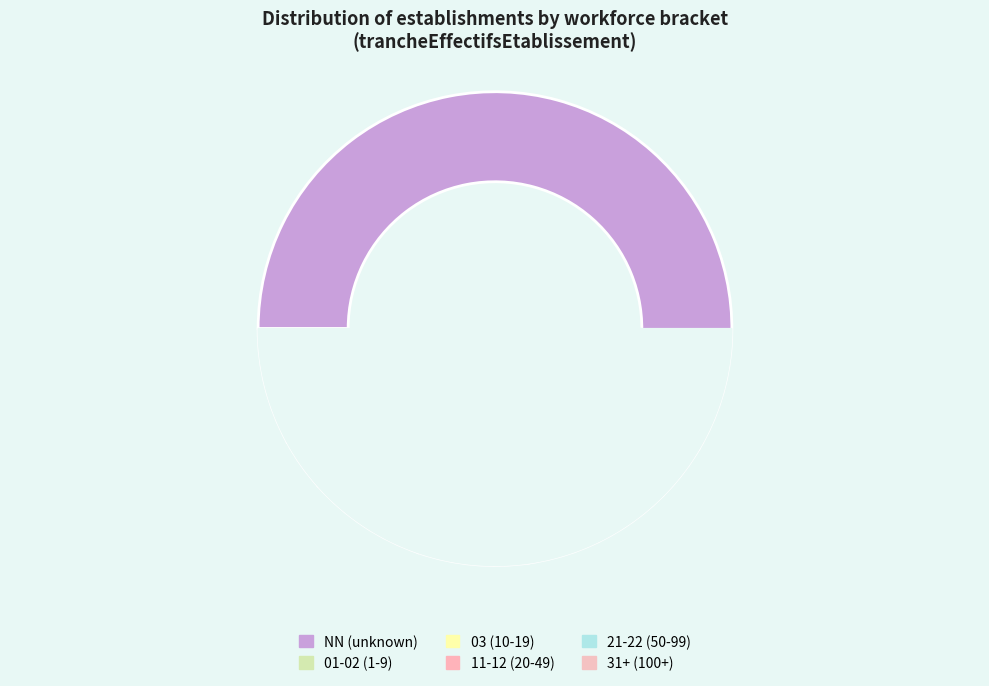

What is the majority slice?

NN